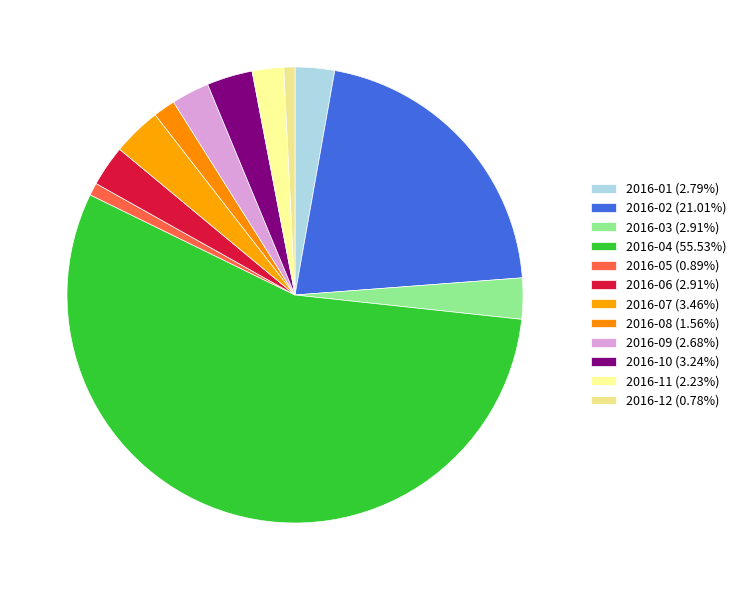

What percentage is the 2016-08 slice, to the nearest percent?

2%